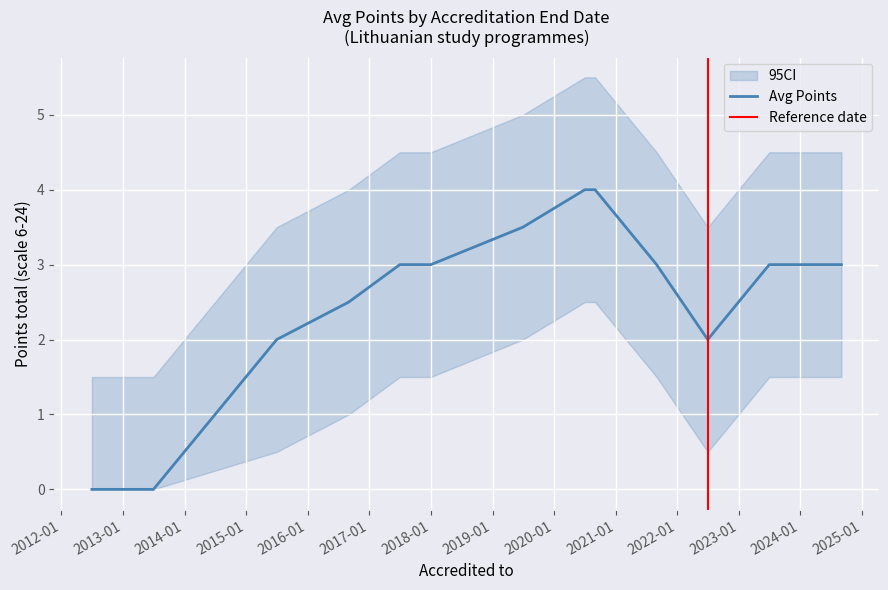

What is the sum of all CI_lower values?

16.5